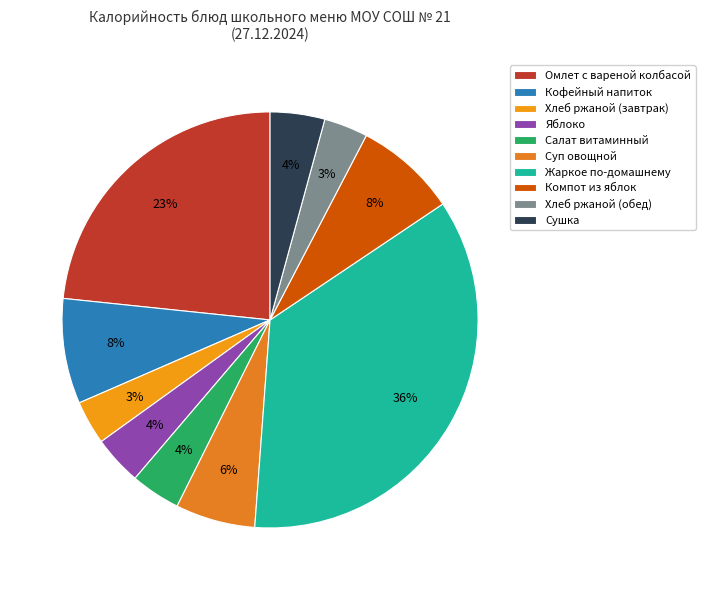

Which has a higher value, Жаркое по-домашнему or Салат витаминный?

Жаркое по-домашнему